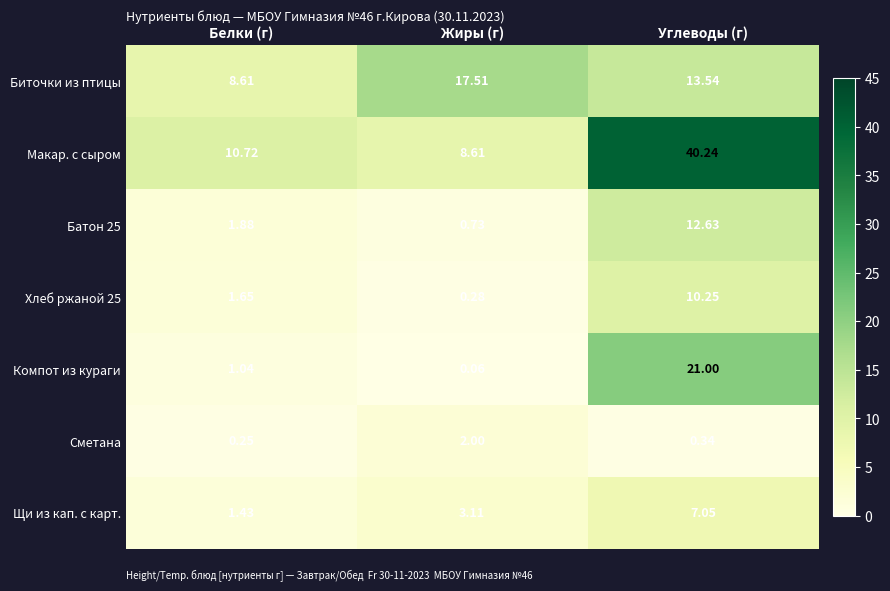

List the labels in order of Биточки из птицы value, smallest first.

Белки (г), Углеводы (г), Жиры (г)